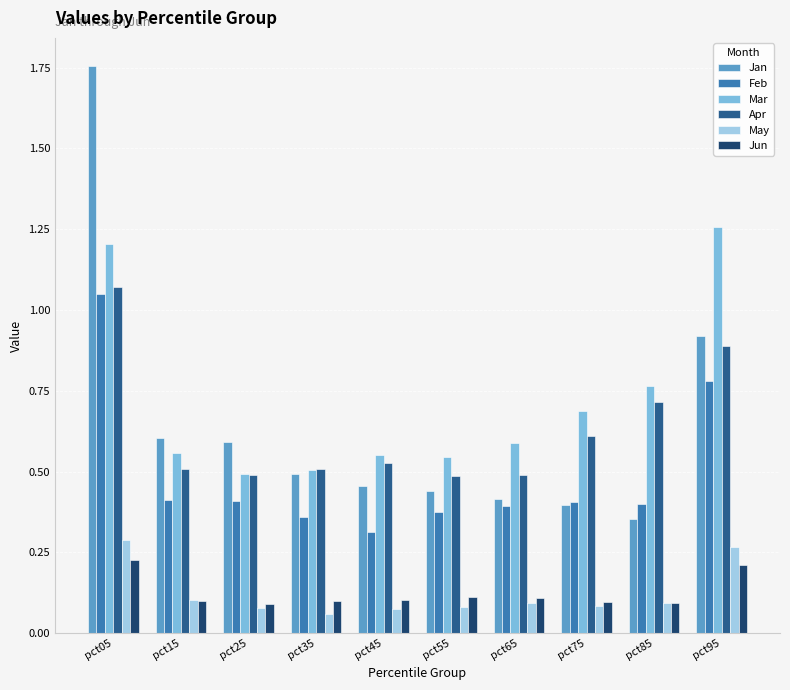

How many groups of bars are there?

10